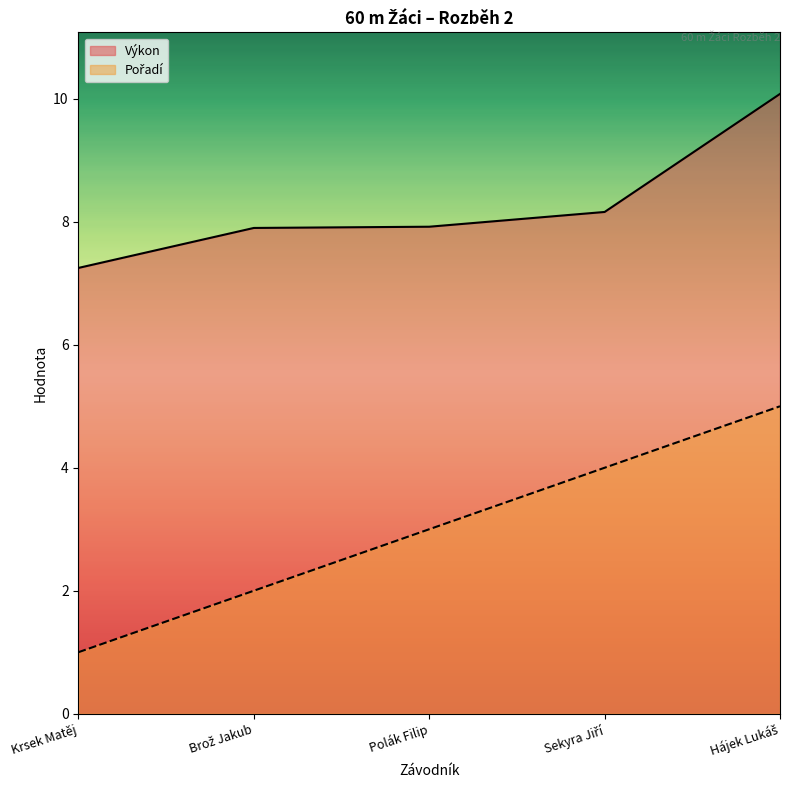

What is the difference between the Výkon values at Hájek Lukáš and Krsek Matěj?

2.8